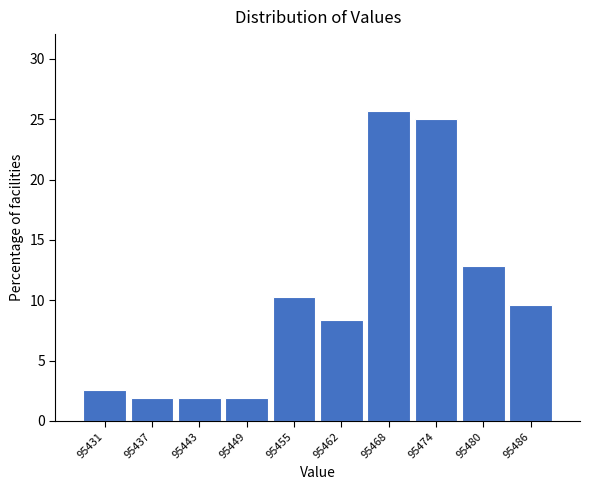

Reading left to right, what are all the values shown in this chart?

2.6	1.9	1.9	1.9	10.3	8.3	25.6	25.0	12.8	9.6